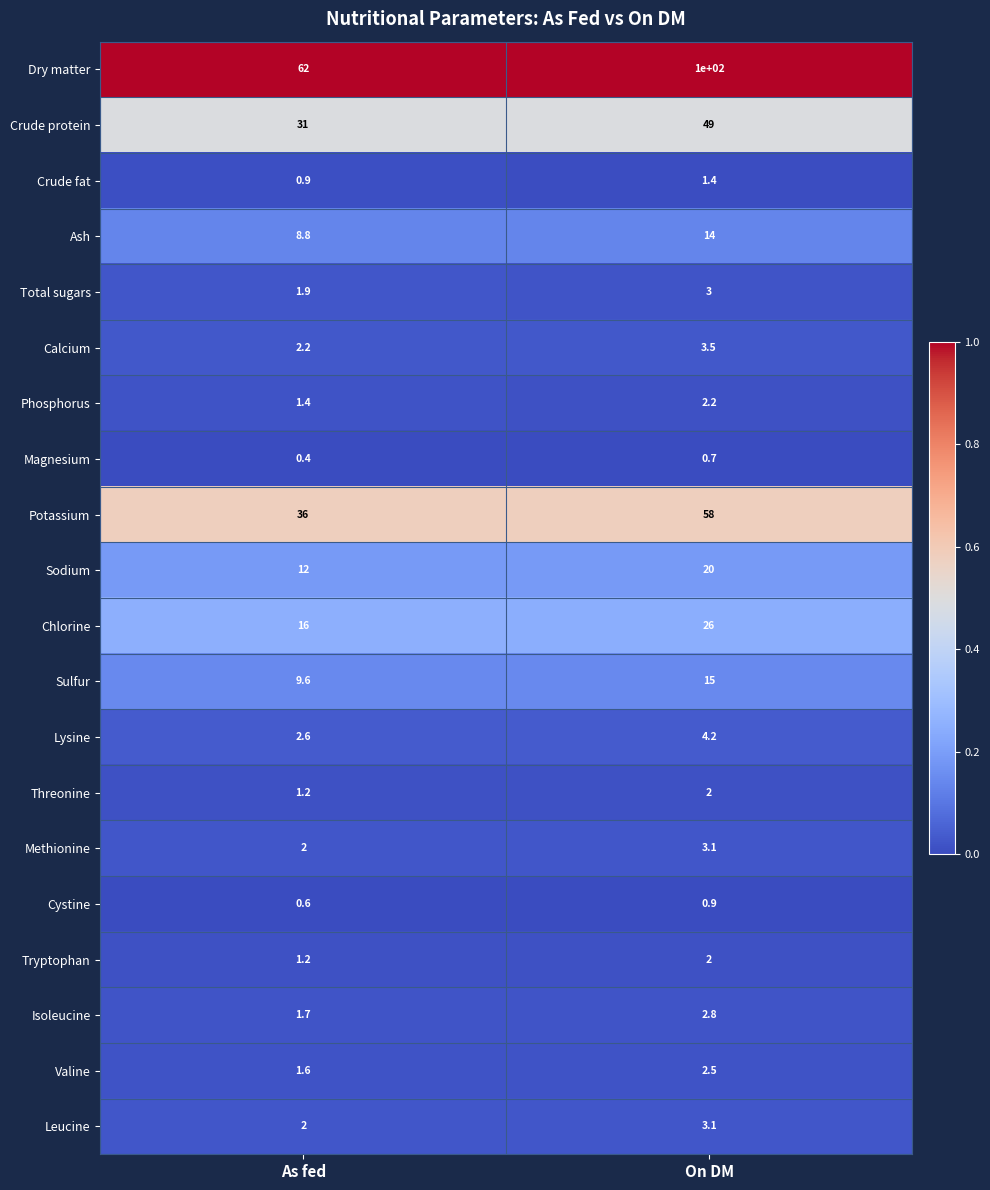

List the labels in order of Methionine value, smallest first.

As fed, On DM